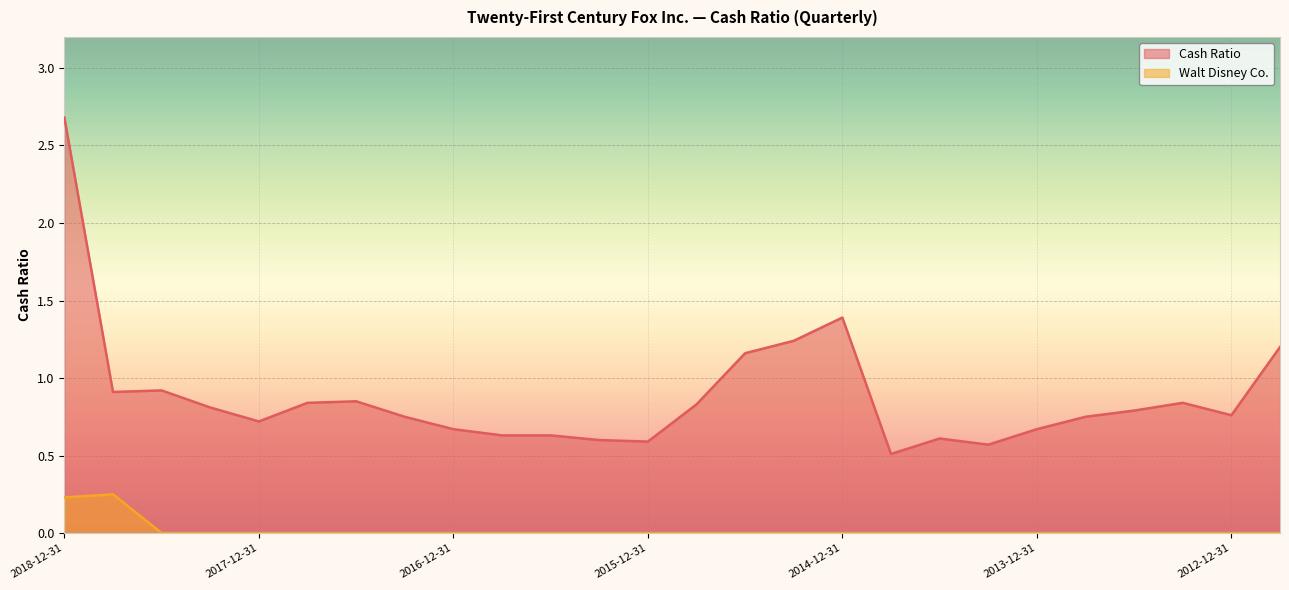

Which category has the highest value across all series?

2018-12-31